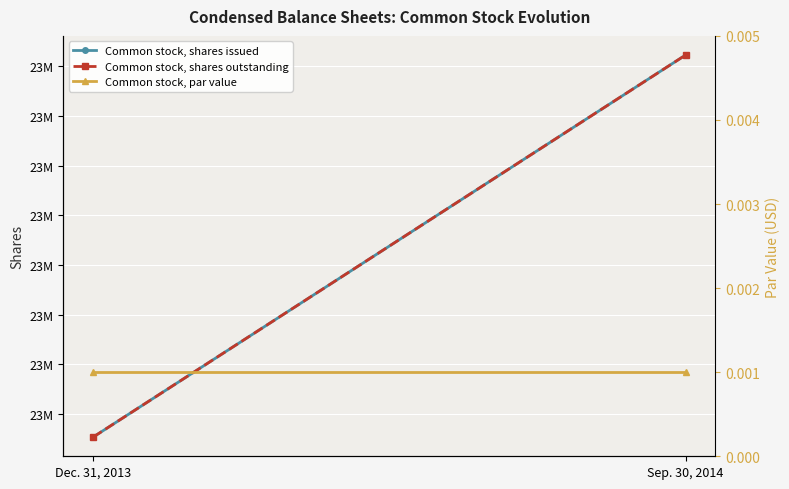

At which label does Common stock, par value reach its peak?

Dec. 31, 2013